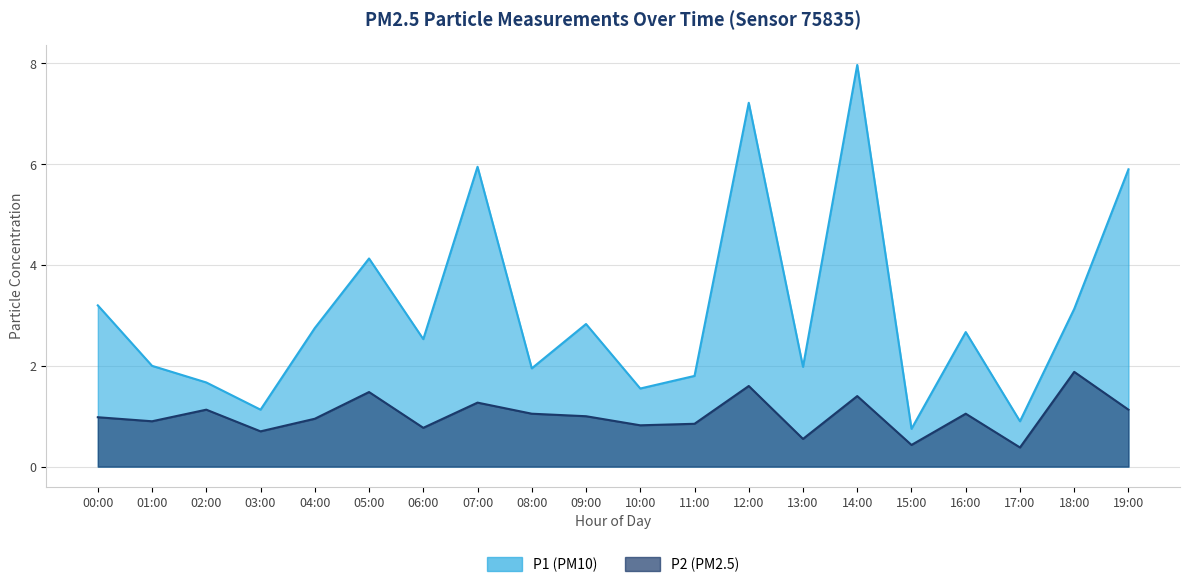

Is the value of P1 at 12:00 greater than the value of P2 at 13:00?

Yes